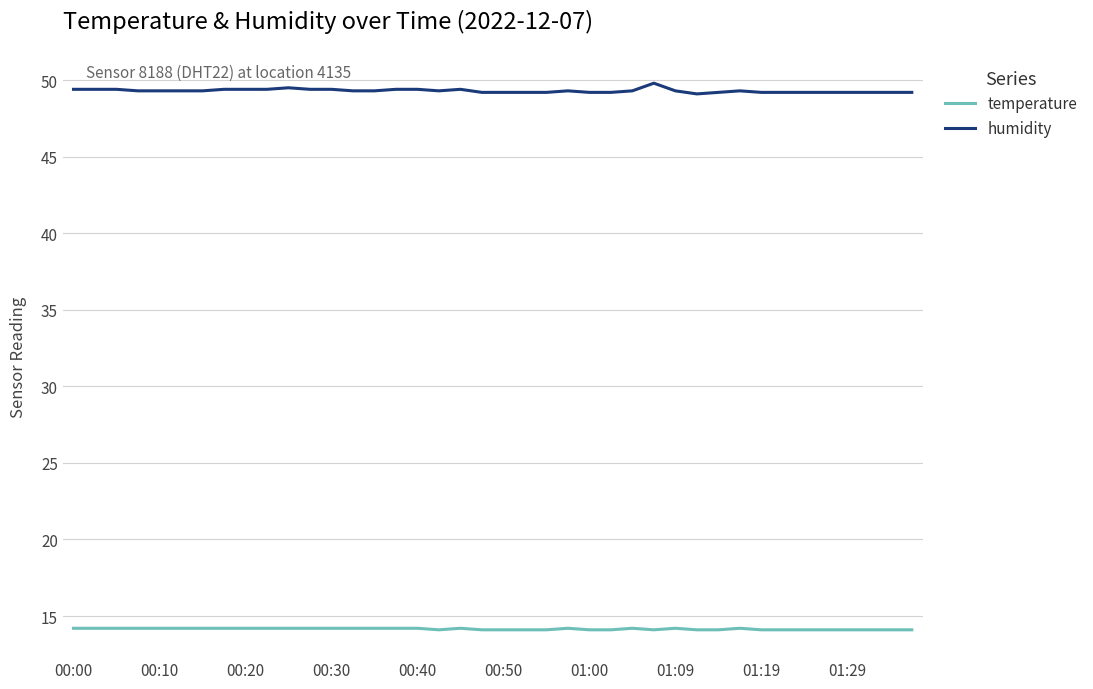

Count the humidity values in the range 49 to 50.

40